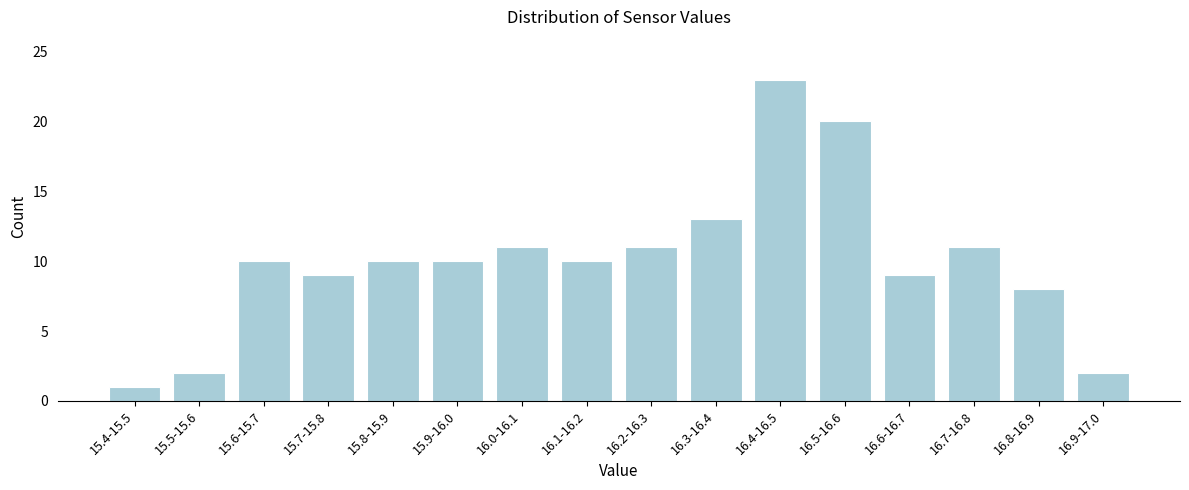

Reading left to right, extract all data points from this chart.

15.4-15.5=1	15.5-15.6=2	15.6-15.7=10	15.7-15.8=9	15.8-15.9=10	15.9-16.0=10	16.0-16.1=11	16.1-16.2=10	16.2-16.3=11	16.3-16.4=13	16.4-16.5=23	16.5-16.6=20	16.6-16.7=9	16.7-16.8=11	16.8-16.9=8	16.9-17.0=2